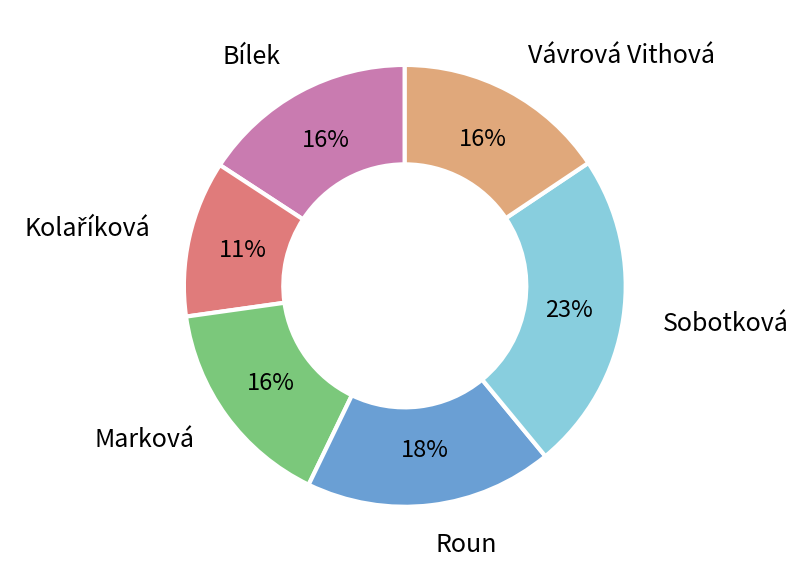

What percentage is the Bílek slice, to the nearest percent?

16%